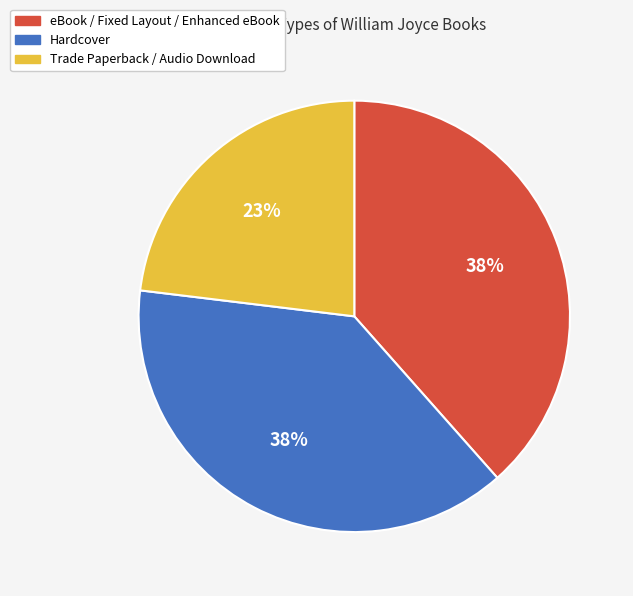

To the nearest percent, what is the difference between the largest and smallest slice percentages?

15%